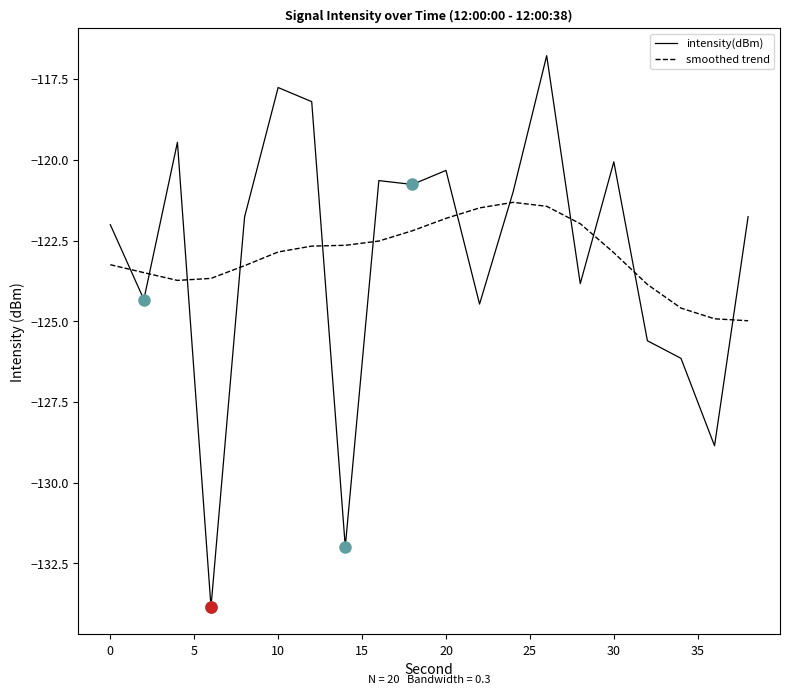

How many intersections are there between smoothed trend and intensity(dBm)?

12